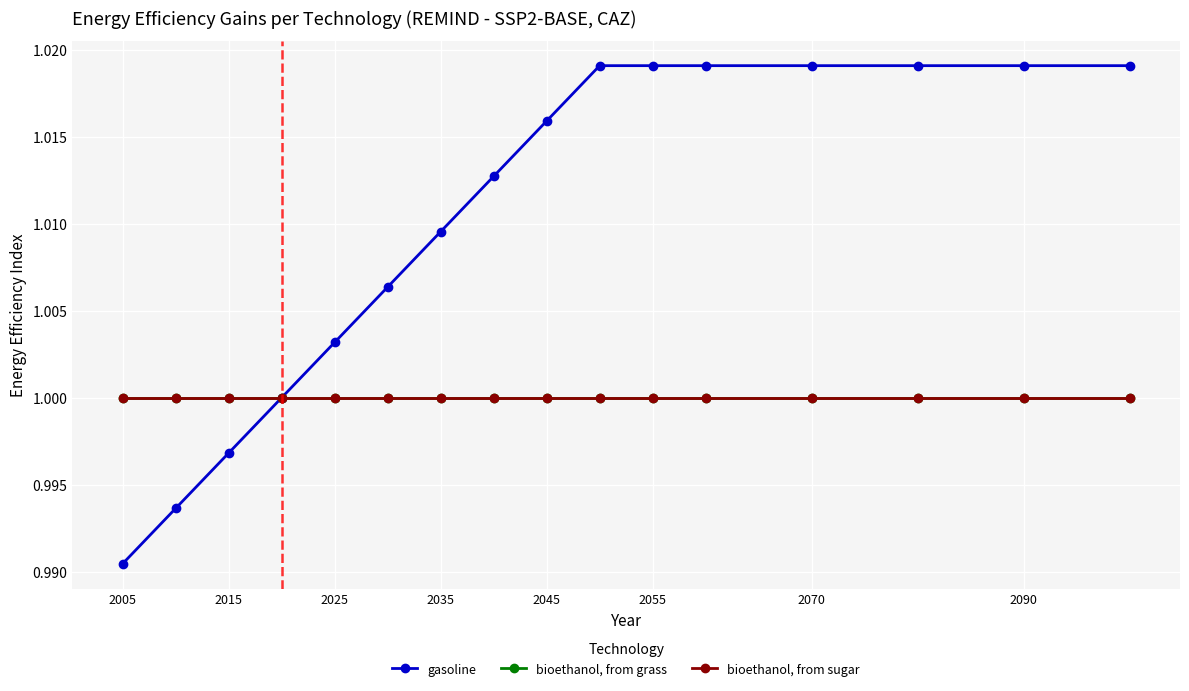

Which series has the widest spread of values?

gasoline